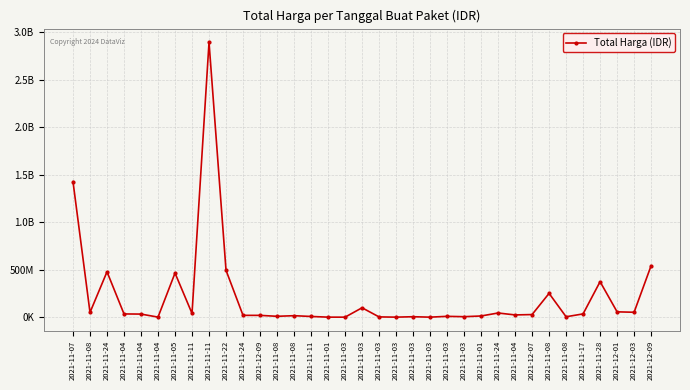

What is the label of the 3rd point from the left?

2021-11-24